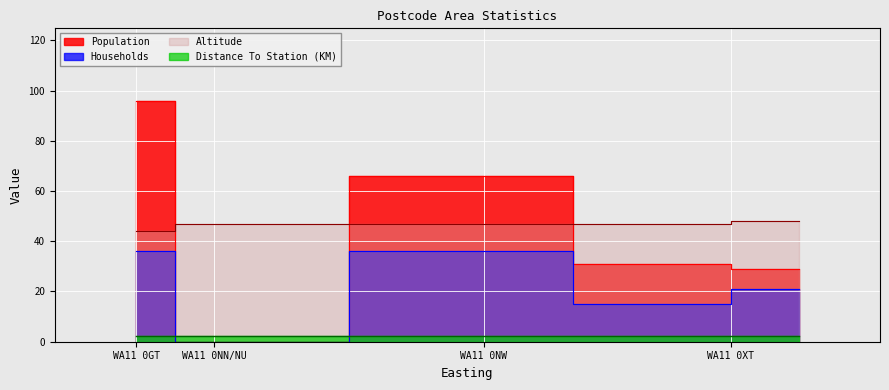

List the series in order of their peak value, lowest first.

Distance To Station (KM), Households, Altitude, Population